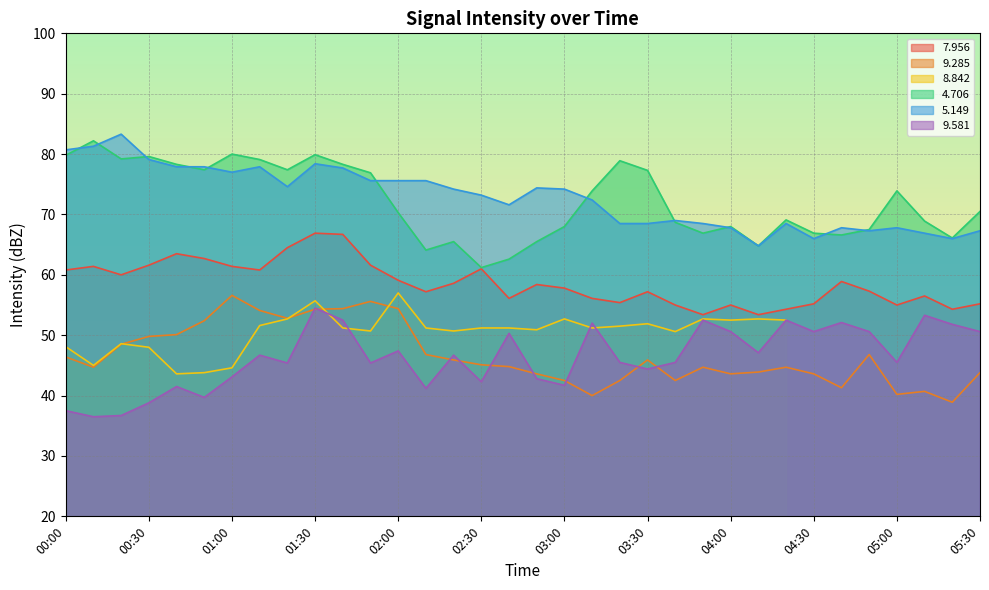

What is the spread (max minus min) of values at 01:00?

36.9